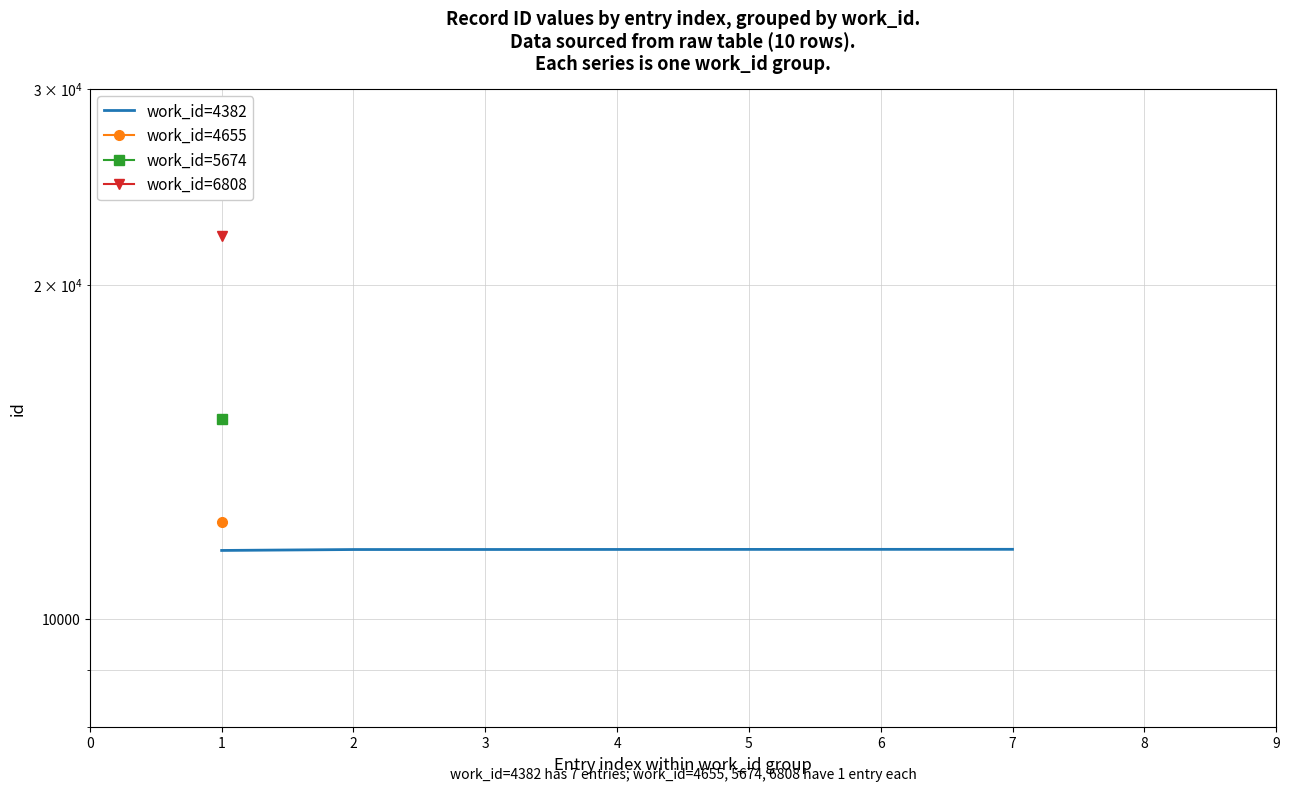

Is it true that the value at 7 is 18160?

False